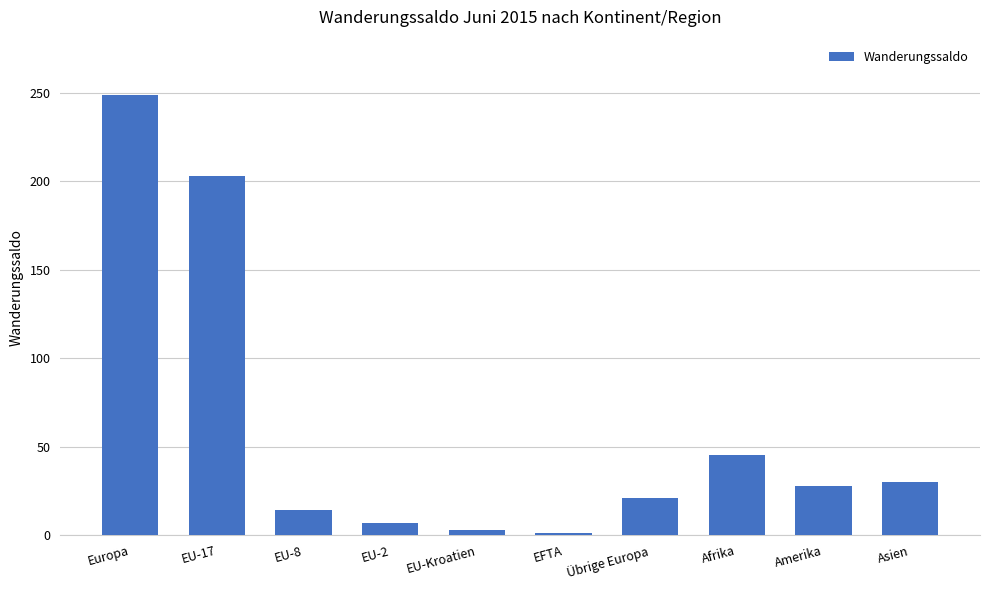

How many bars are there in total?

10